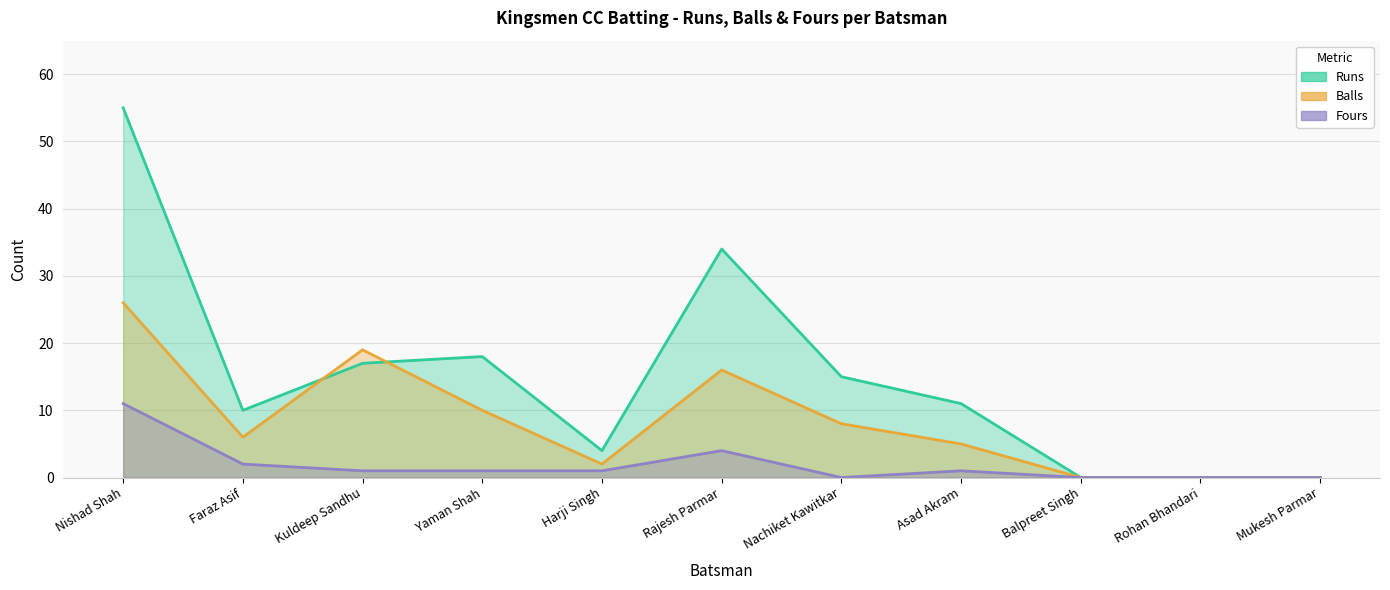

What are all the series names shown in the legend?

Runs, Balls, Fours